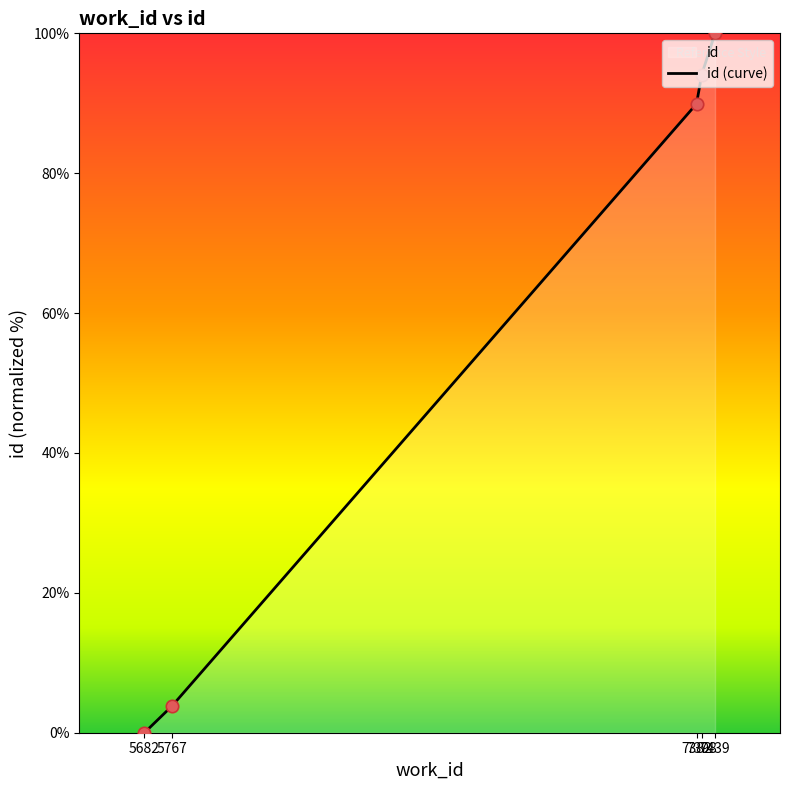

Between 5682 and 7382, which is larger?

7382